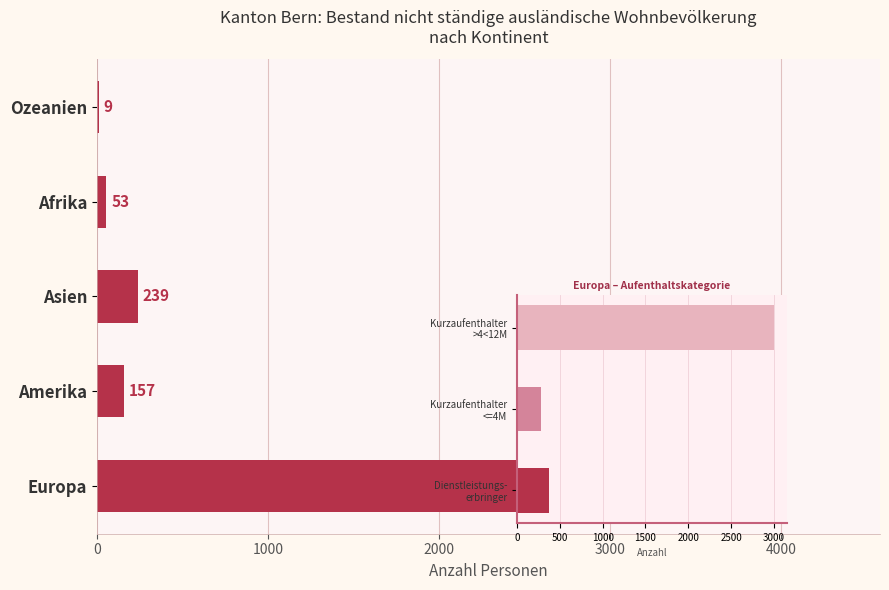

What is the highest value of the Kurzaufenthalter <=4M series?

278